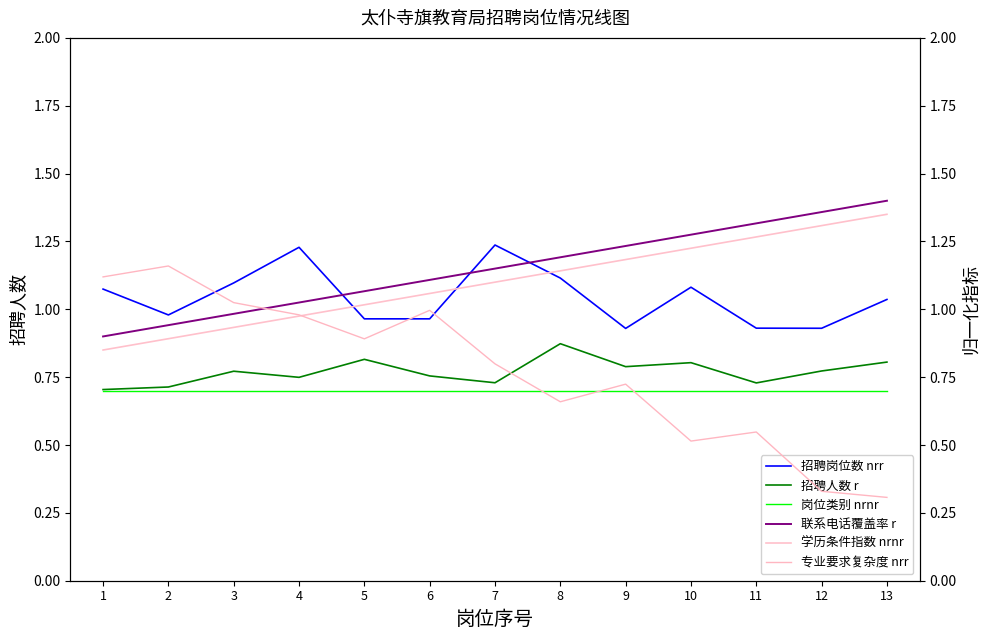

What is the difference between the highest and lowest values at 12?

1.0